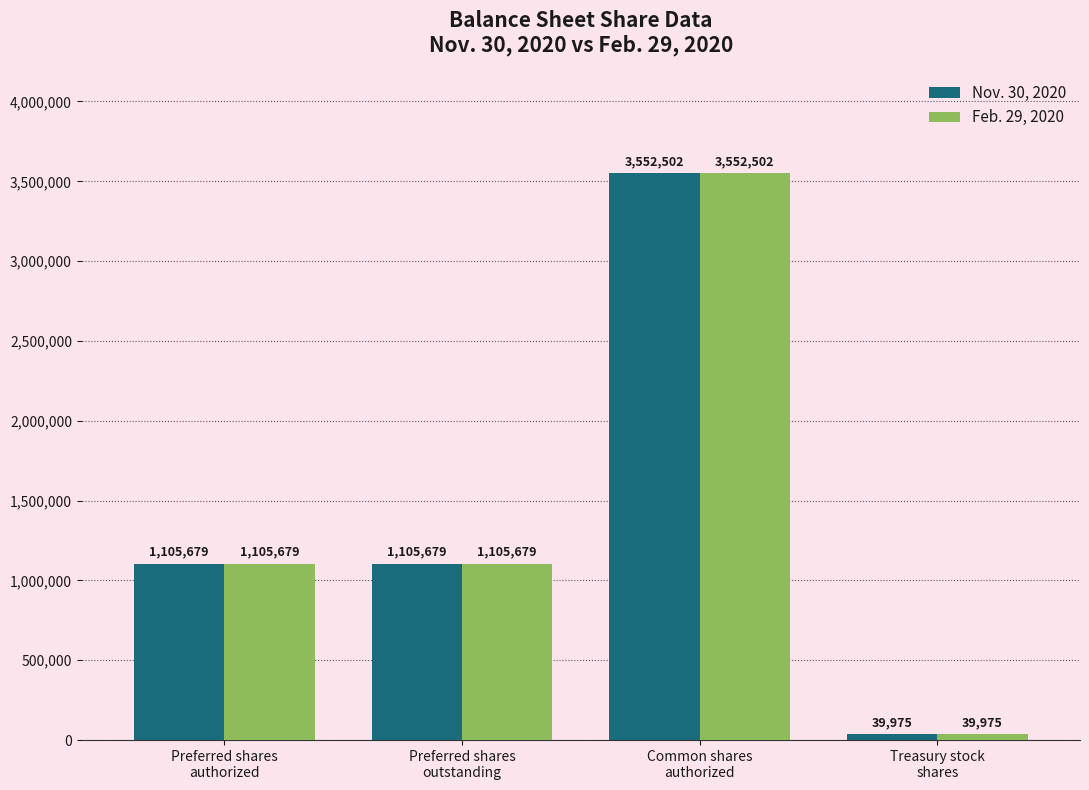

What is the label of the 2nd bar from the left?

Preferred shares
outstanding